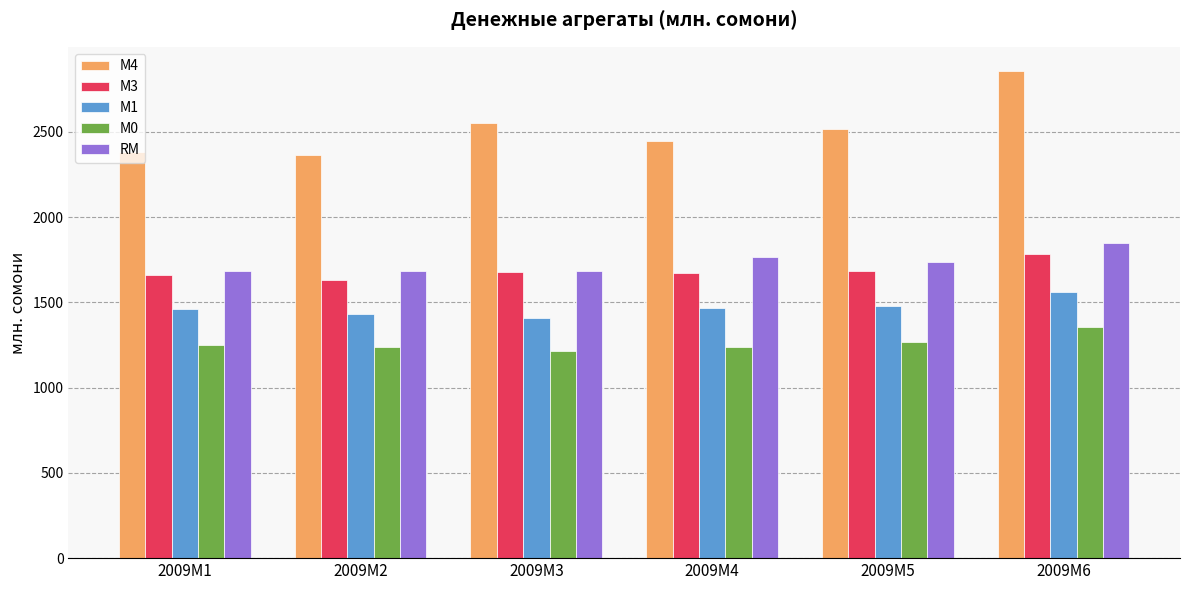

What is the average value of the М3 series?

1685.6